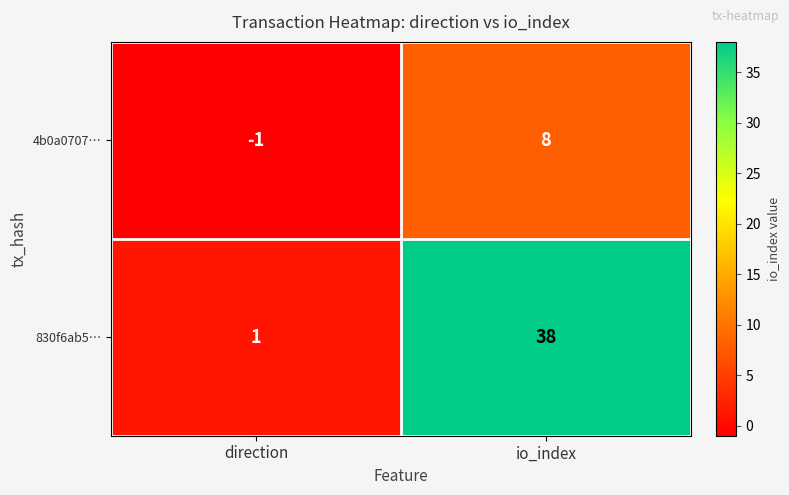

At which category does the chart reach its peak across all series?

io_index